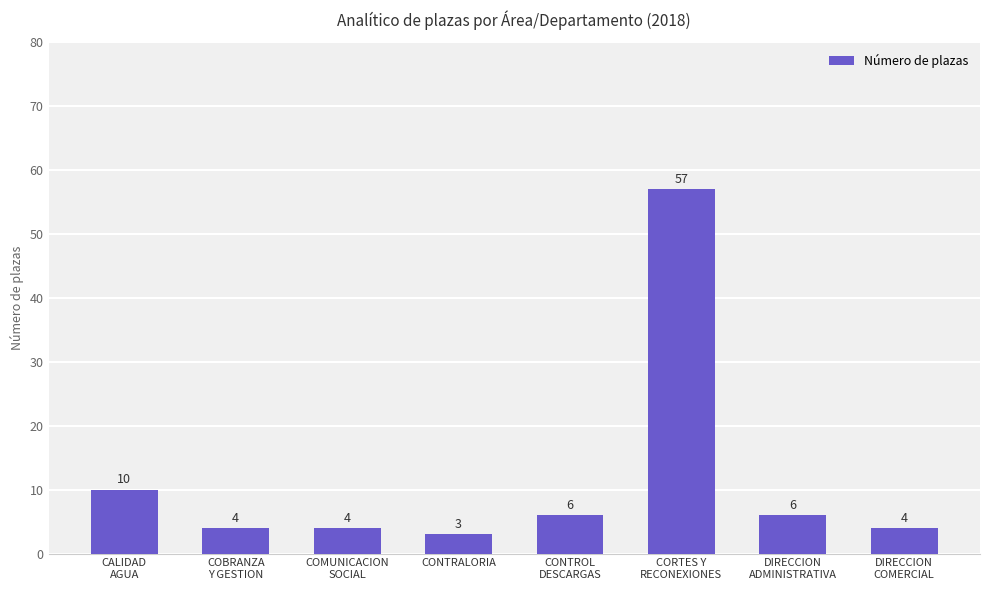

Approximately how many times larger is the value at CALIDAD
AGUA compared to COMUNICACION
SOCIAL?

2.5